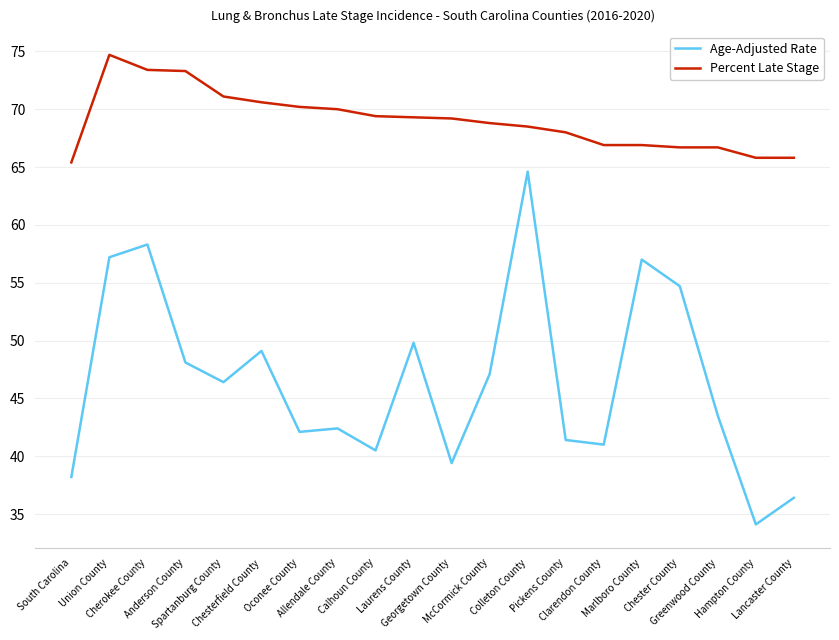

At how many categories does at least one series exceed 47?

20